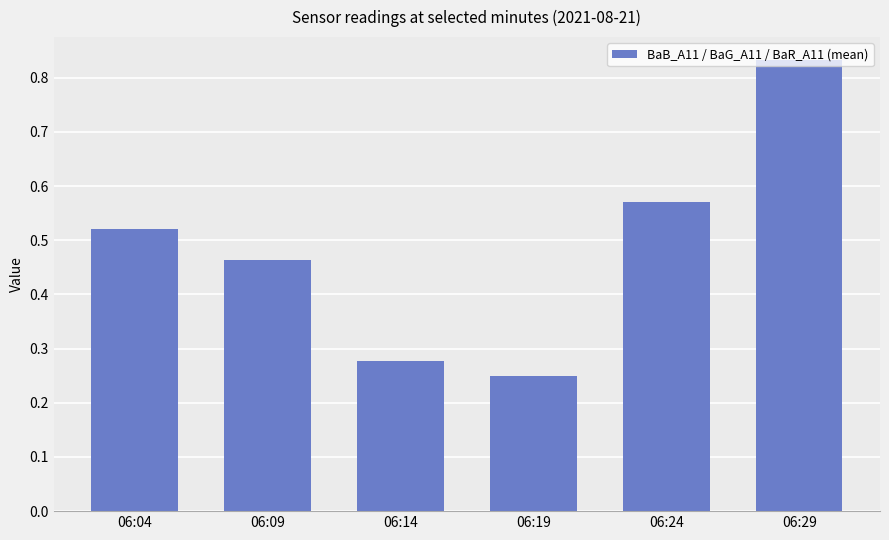

Rank the categories by value from lowest to highest.

06:19, 06:14, 06:09, 06:04, 06:24, 06:29